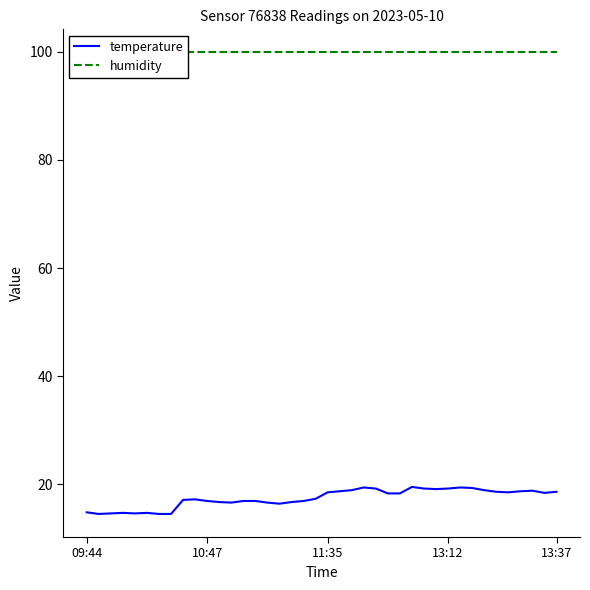

Between 27 and 35, which series saw the biggest shift?

temperature